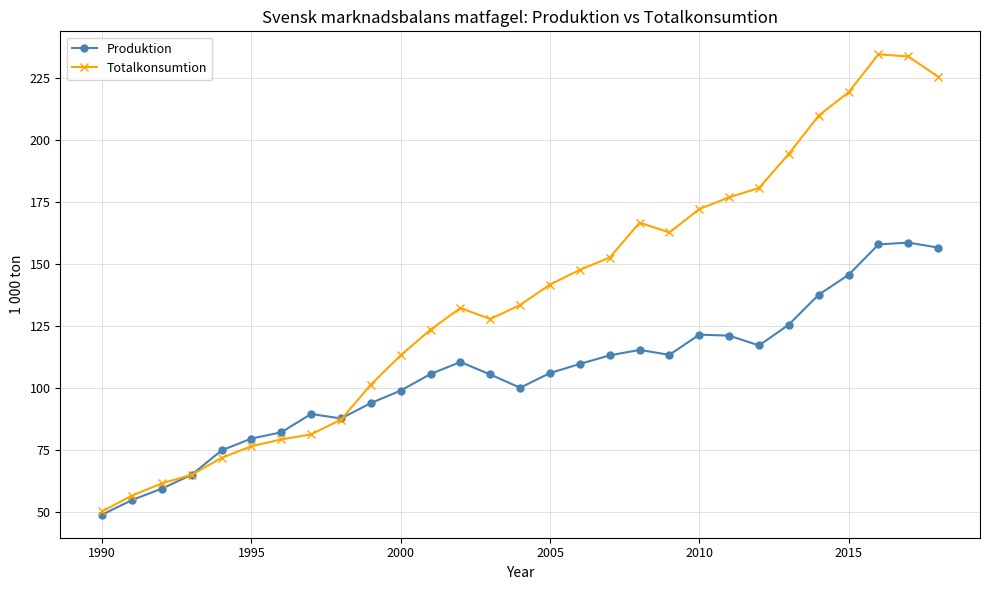

True or false: Totalkonsumtion has more than 1 interior local peaks.

True